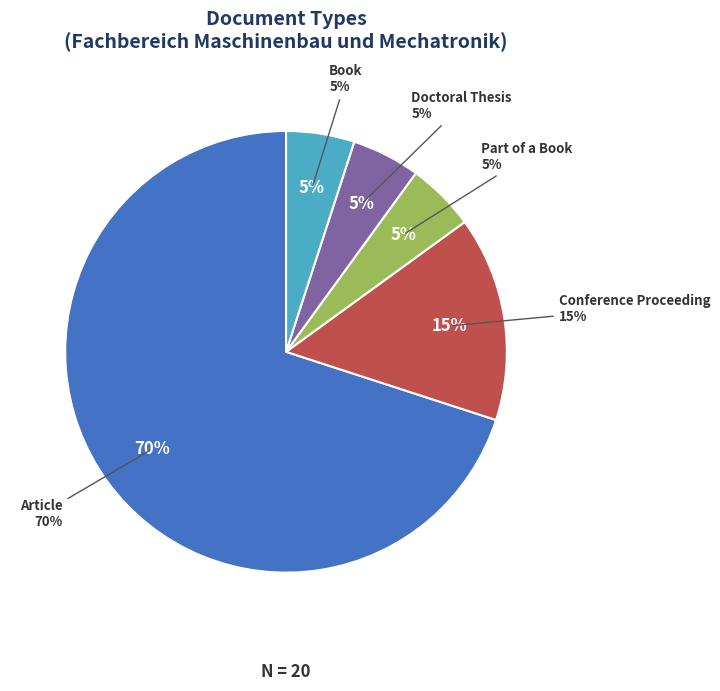

What percentage is NOT represented by Conference Proceeding?

85.0%